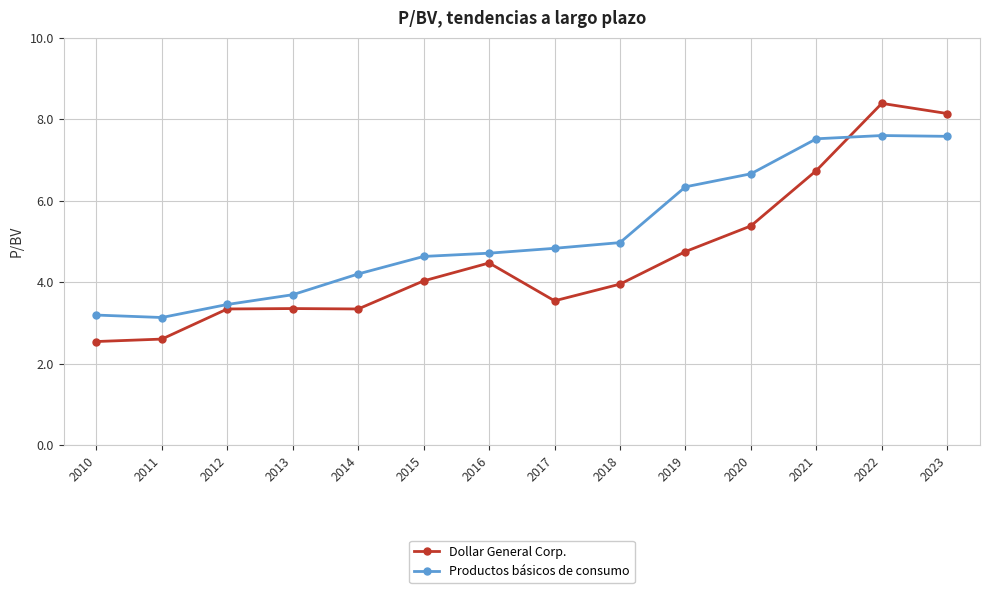

At which category is the sum across all series the highest?

2022